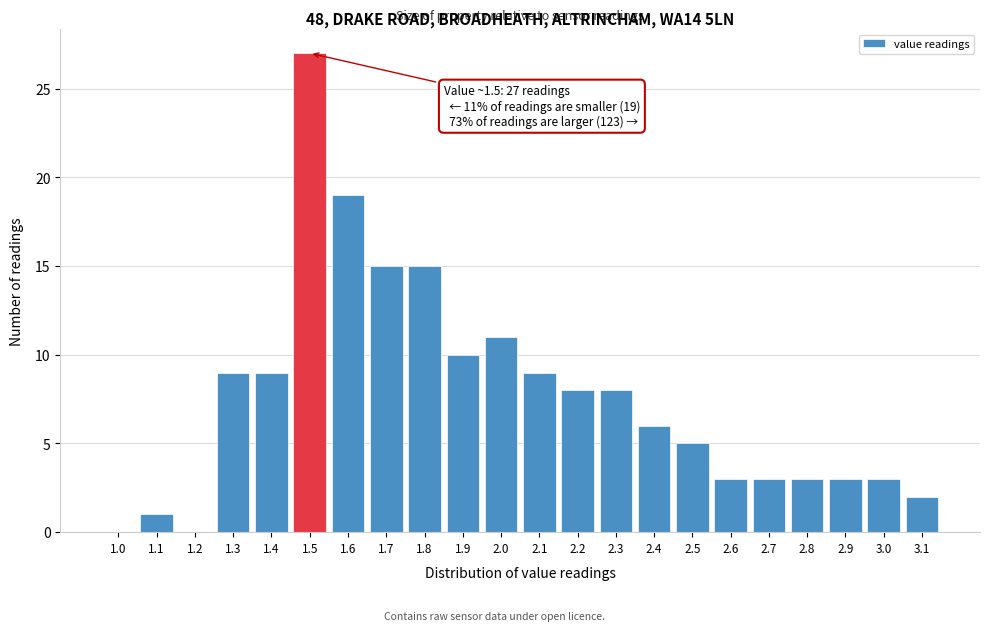

Reading right to left, what are all the values shown in this chart?

3.1=2	3.0=3	2.9=3	2.8=3	2.7=3	2.6=3	2.5=5	2.4=6	2.3=8	2.2=8	2.1=9	2.0=11	1.9=10	1.8=15	1.7=15	1.6=19	1.5=27	1.4=9	1.3=9	1.2=0	1.1=1	1.0=0